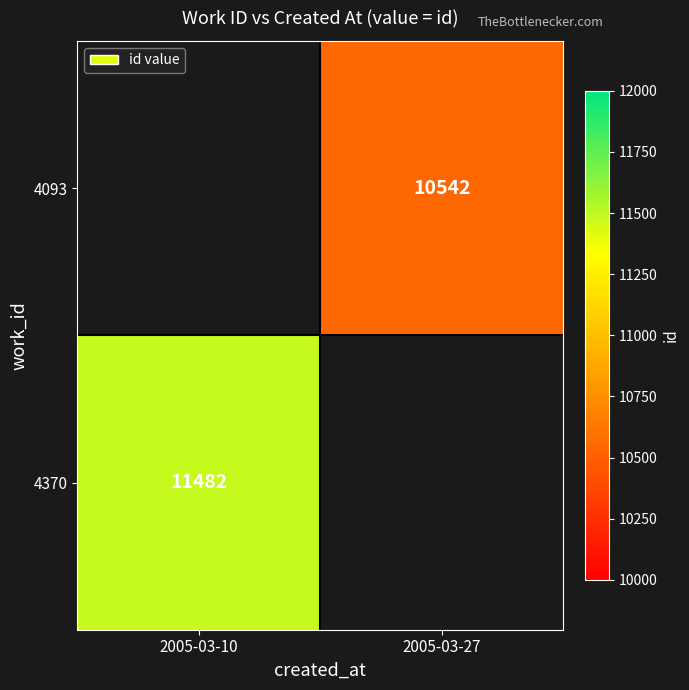

Is the value of 4370 at 2005-03-10 greater than the value of 4093 at 2005-03-27?

Yes